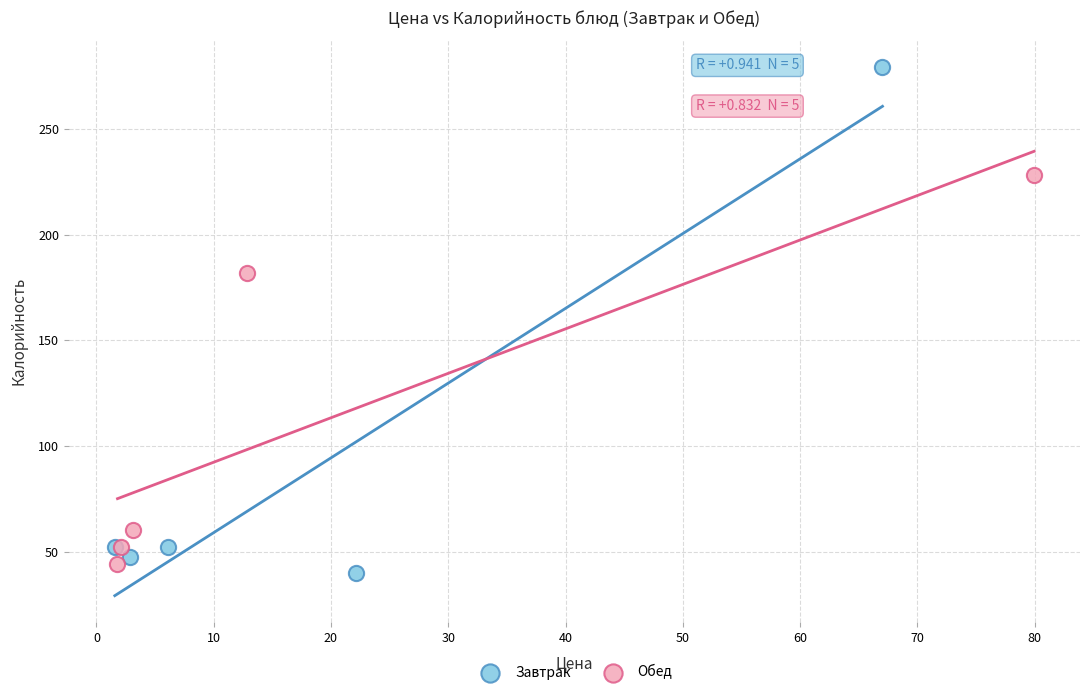

Which series contains the highest Y value?

Завтрак